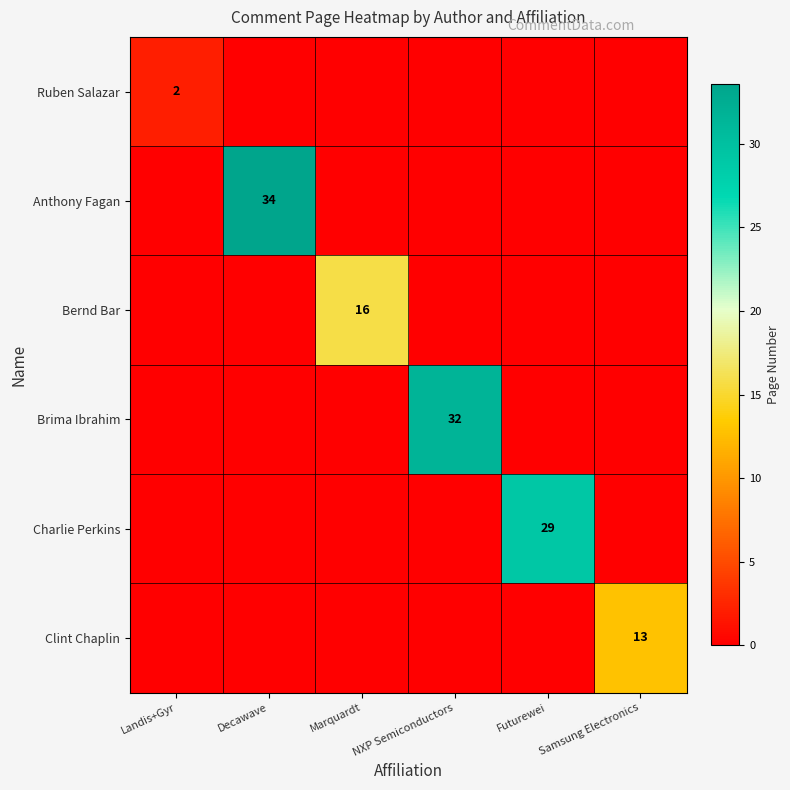

The value of Clint Chaplin at Samsung Electronics is 22. True or false?

False